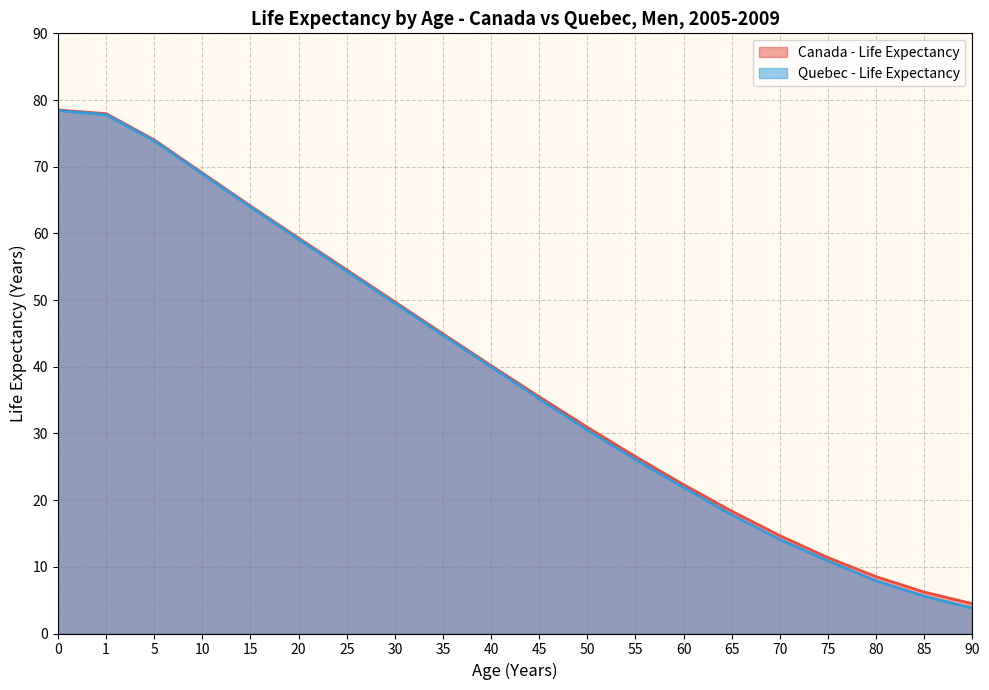

How many lines are shown in the chart?

2